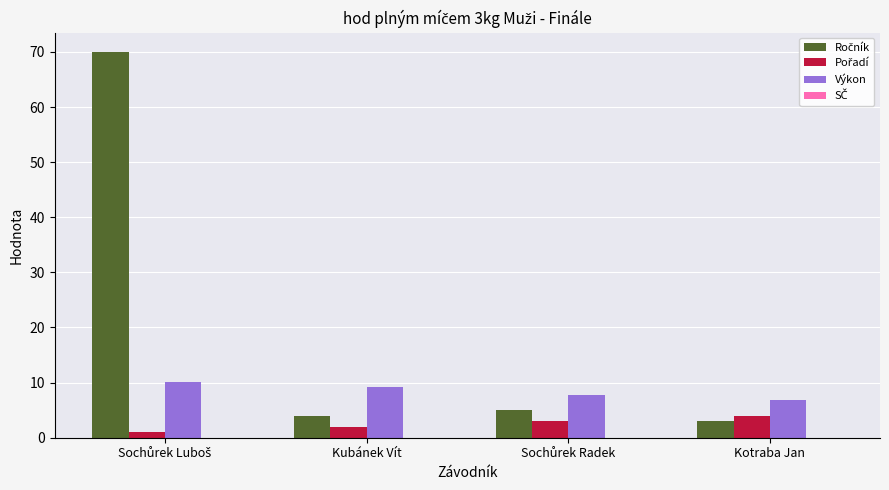

What is the spread (max minus min) of values at Kotraba Jan?

3.9